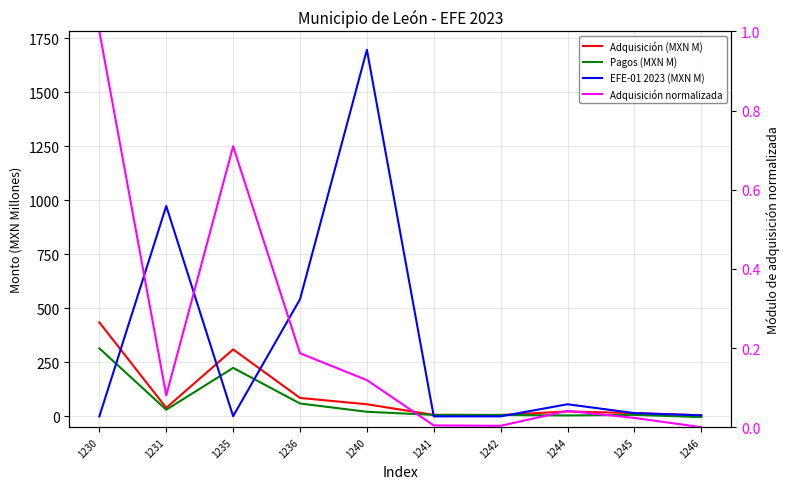

What is the approximate value of Adquisición (MXN M) at 1242?

6.5